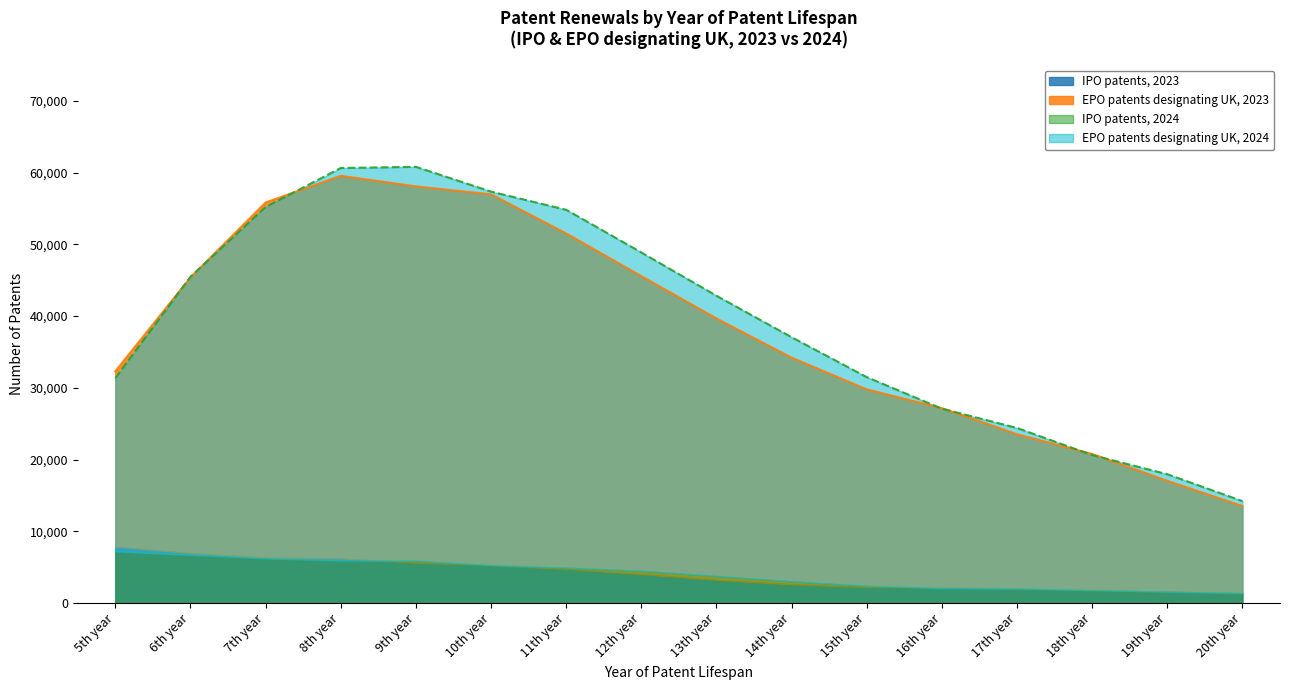

At which label does EPO patents designating UK, 2023 first exceed 42829?

6th year